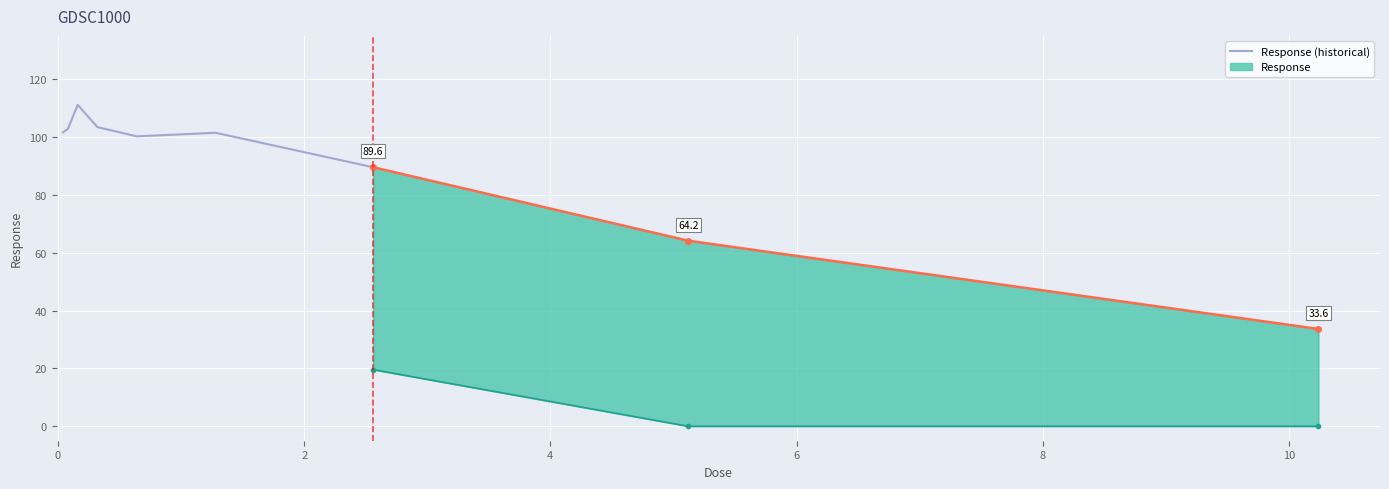

Count the number of categories in the chart.

7